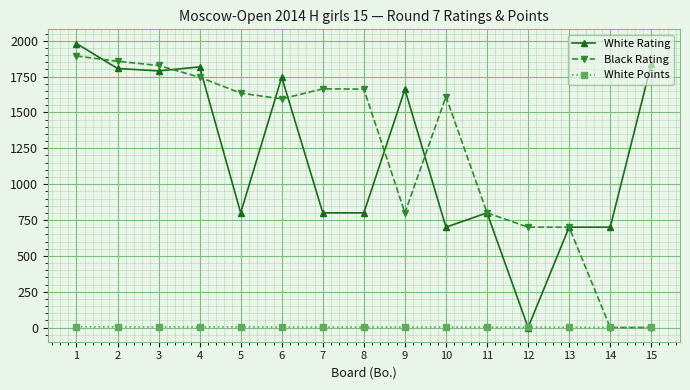

What is the highest value of the Black Rating series?

1894.0